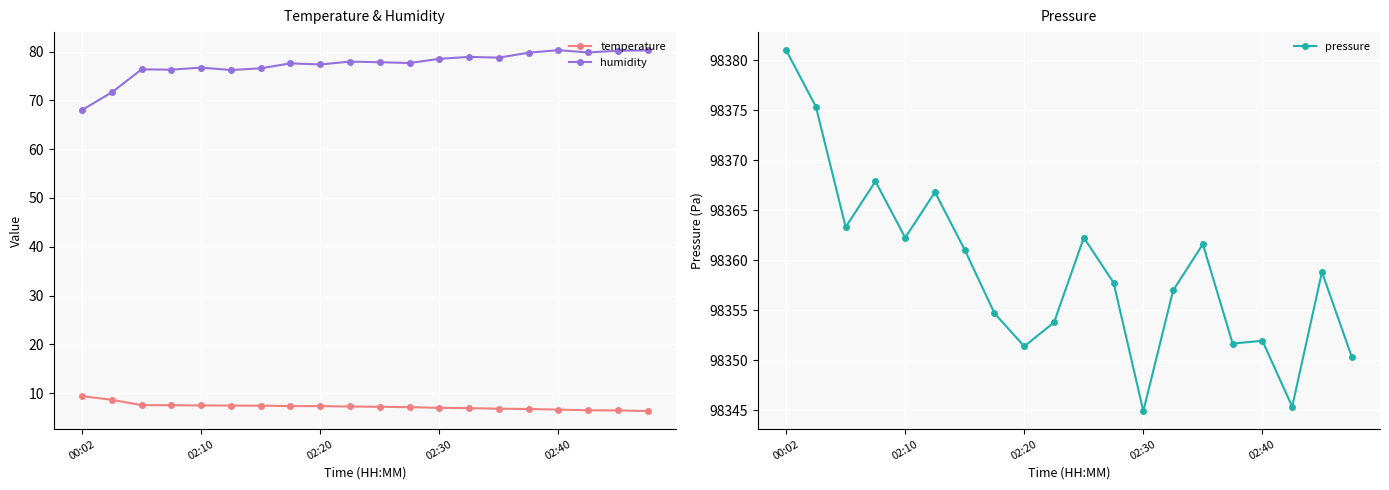

List the series in order of their peak value, lowest first.

temperature, humidity, pressure